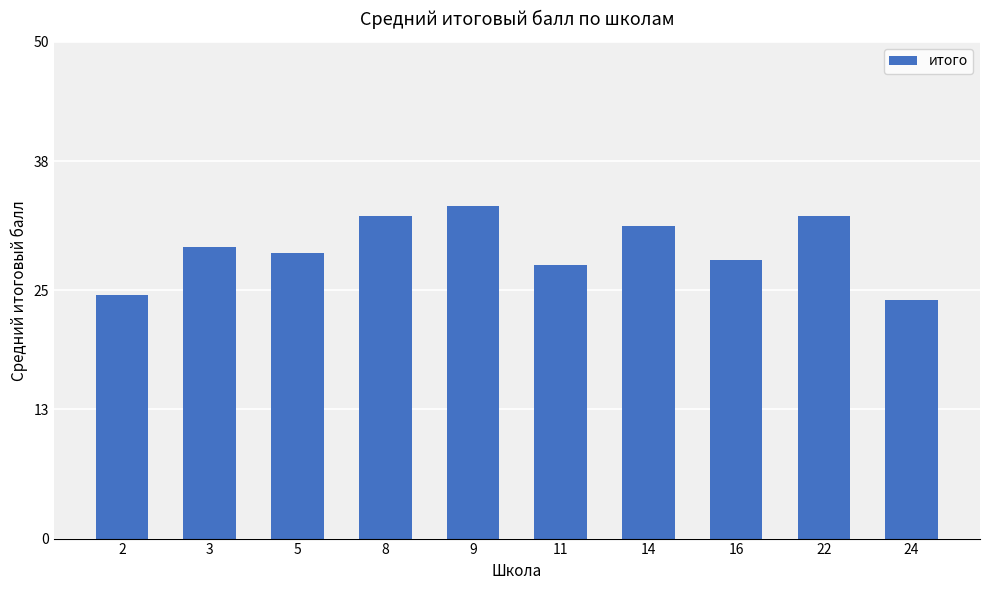

What is the average value?

29.2